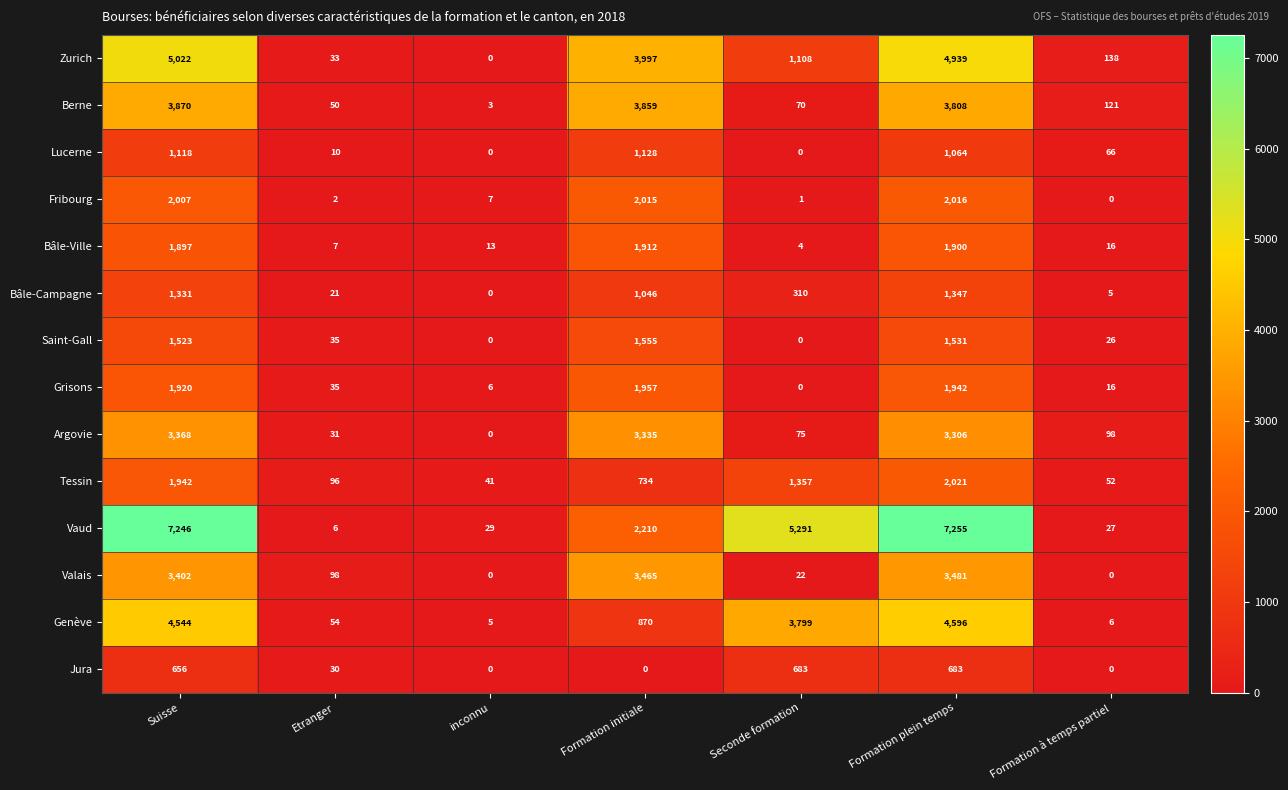

Rank the series by their maximum value, from highest to lowest.

Vaud, Zurich, Genève, Berne, Valais, Argovie, Tessin, Fribourg, Grisons, Bâle-Ville, Saint-Gall, Bâle-Campagne, Lucerne, Jura